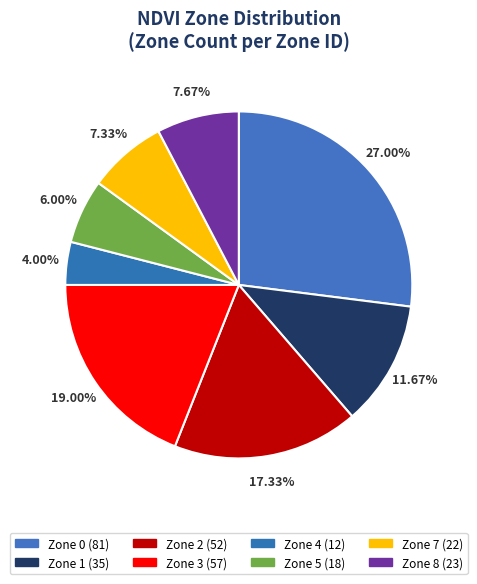

How much of the chart is everything except Zone 5?

94.0%